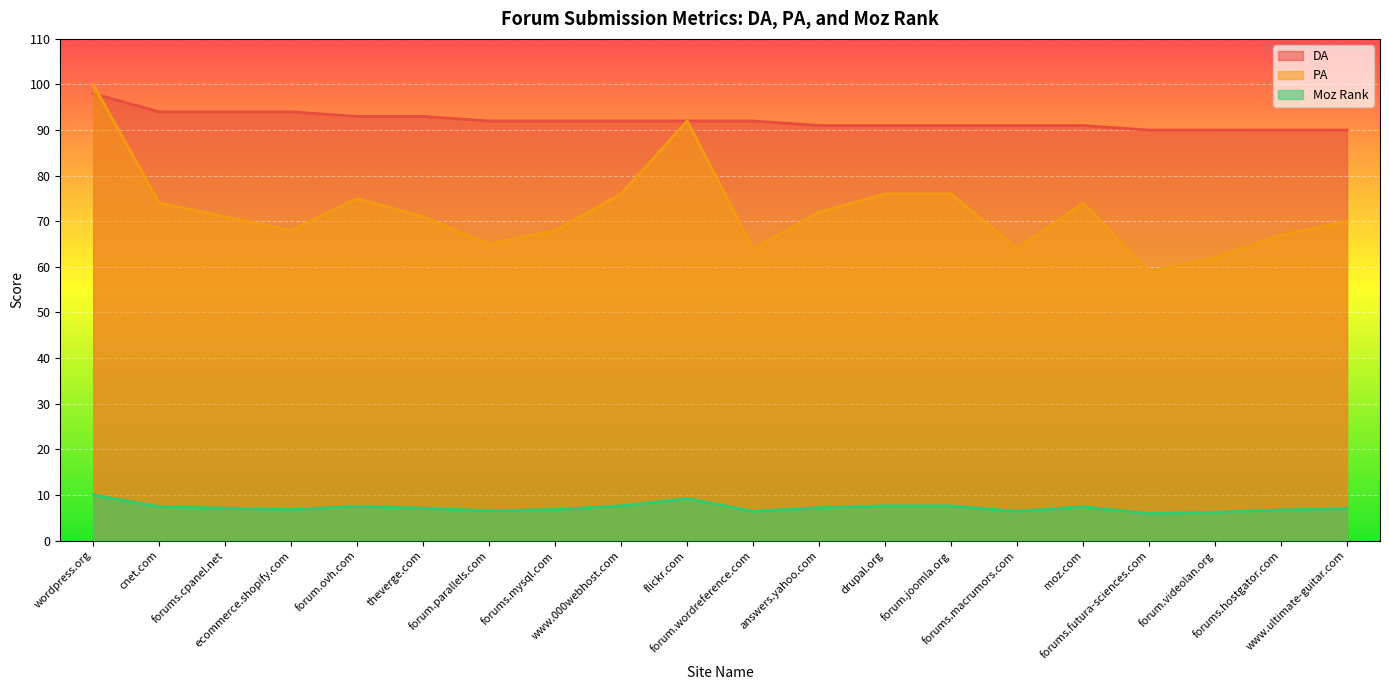

Rank the series at flickr.com from lowest to highest value.

Moz Rank, DA, PA